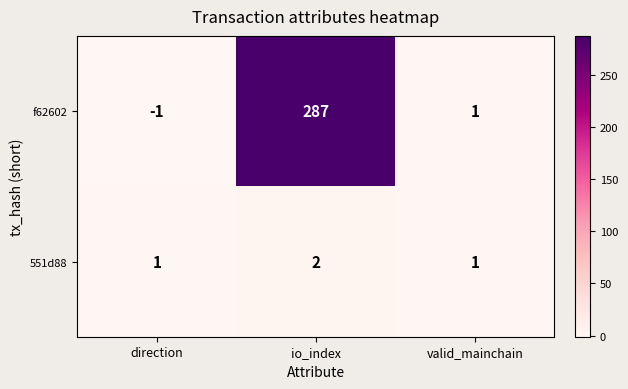

What is the maximum value shown in the chart?

287